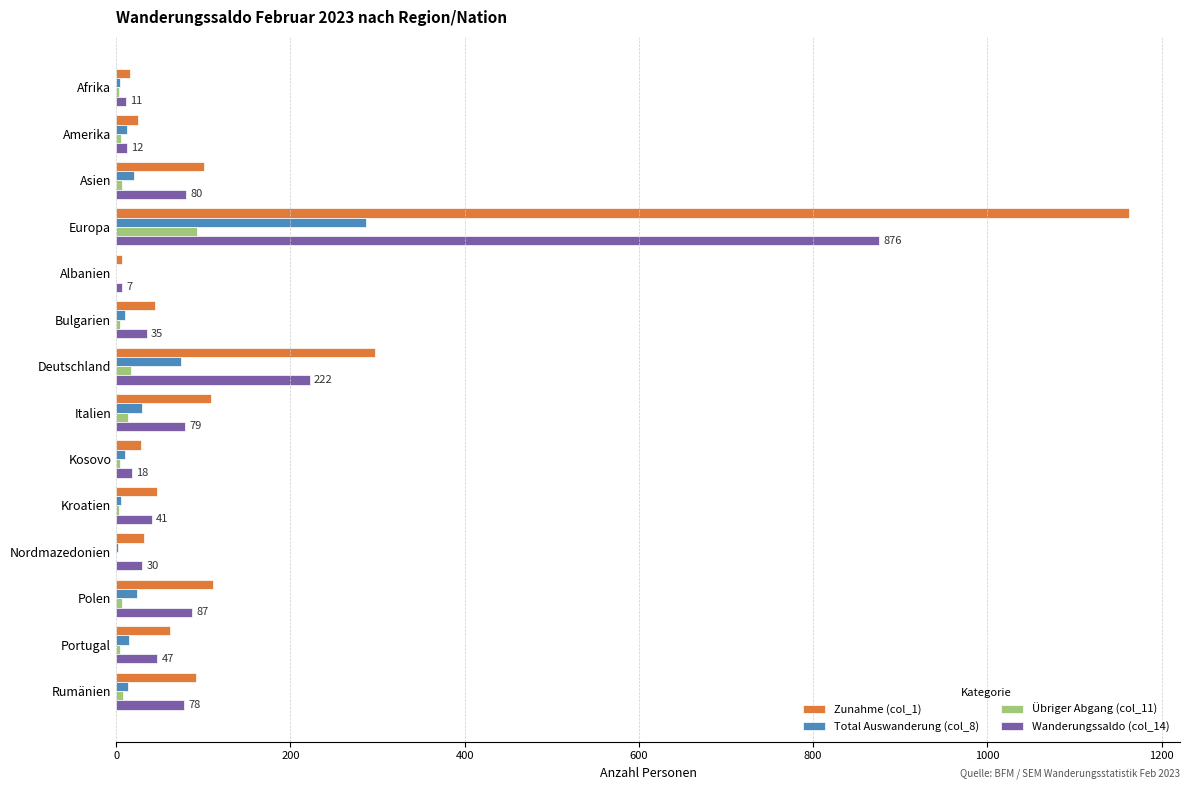

At which category is the sum across all series the highest?

Europa